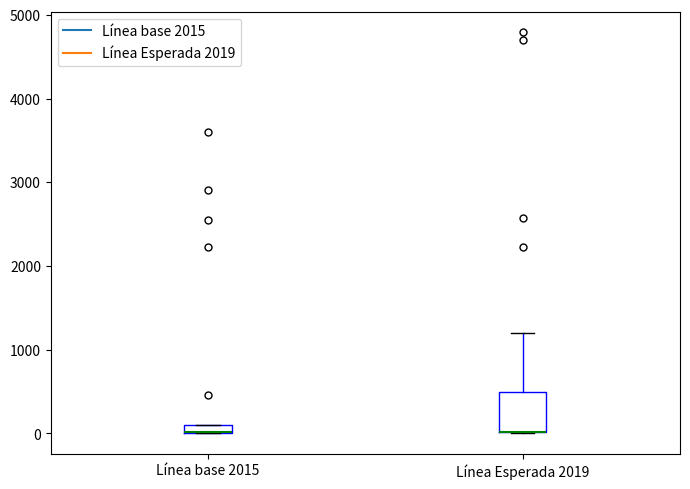

Where is the upper edge of the box for Línea base 2015 on the y-axis? The values are not printed on the chart, so give them approximately, as read against the axis.

100